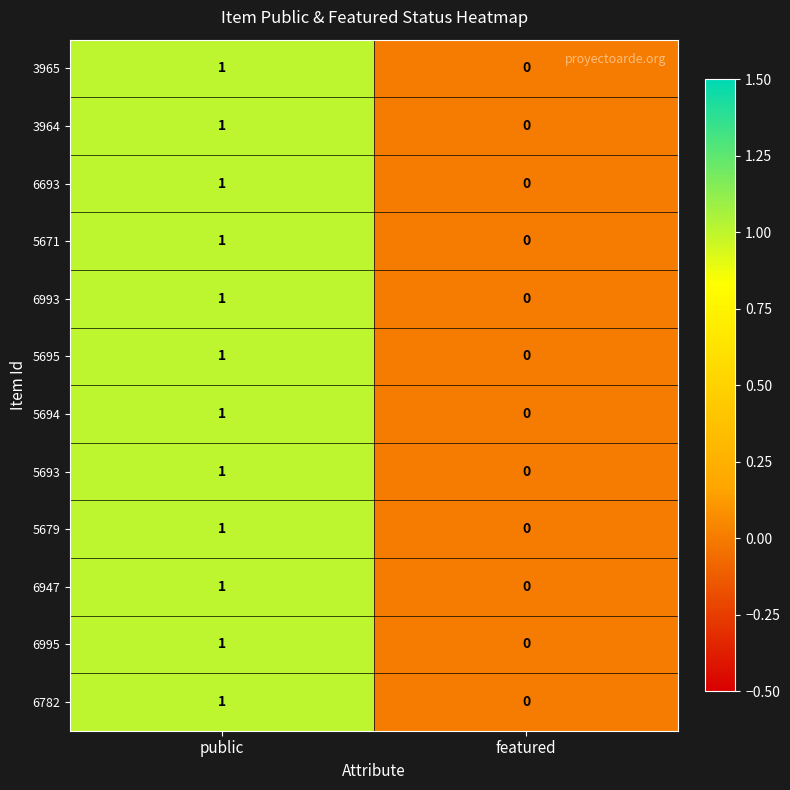

What is the total value across all series at public?

12